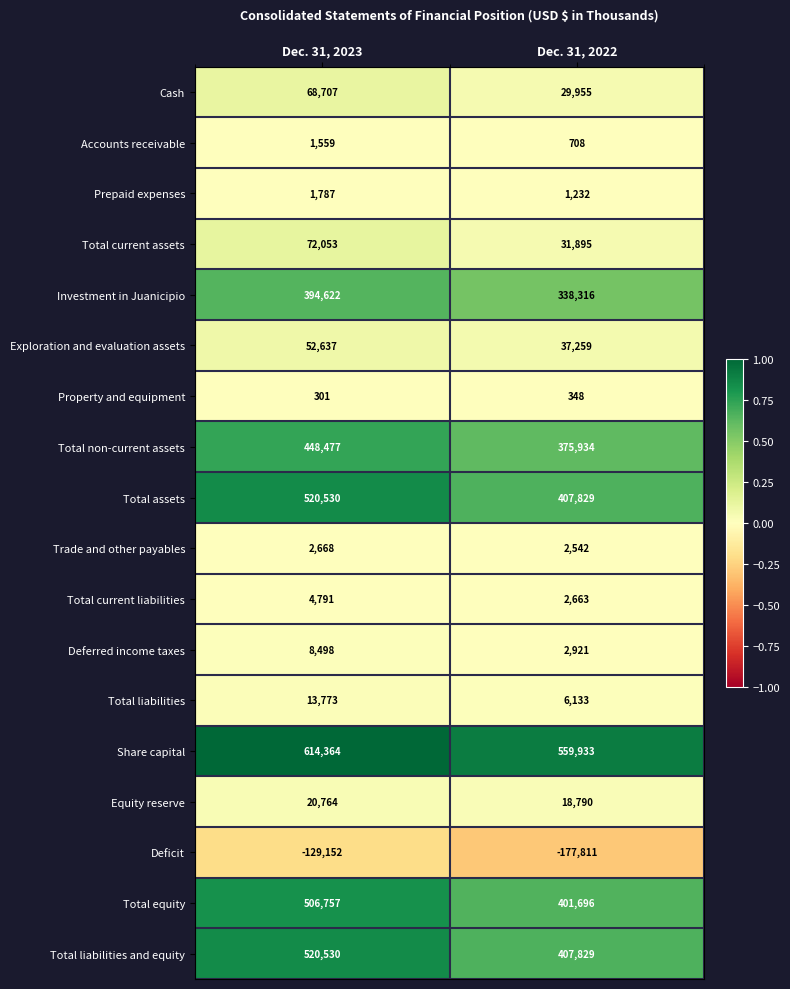

What is the difference between the Total current assets values at Dec. 31, 2023 and Dec. 31, 2022?

40158